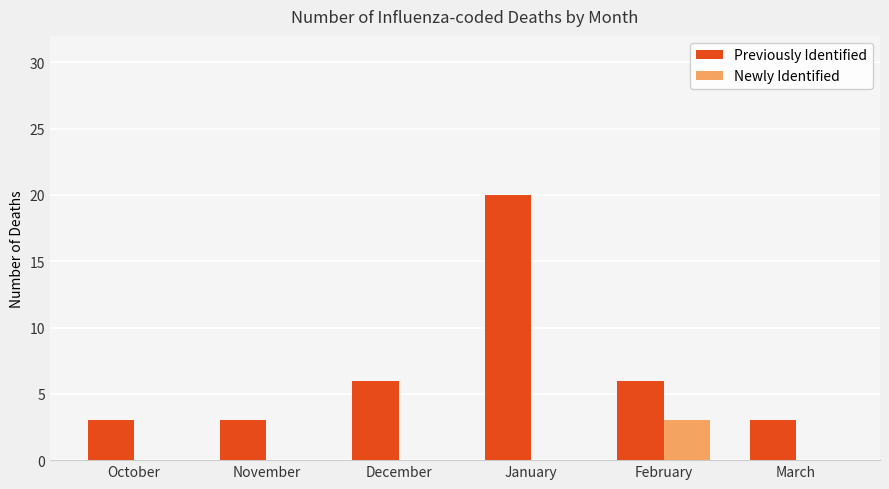

True or false: Previously Identified has a value of 8 at February.

False